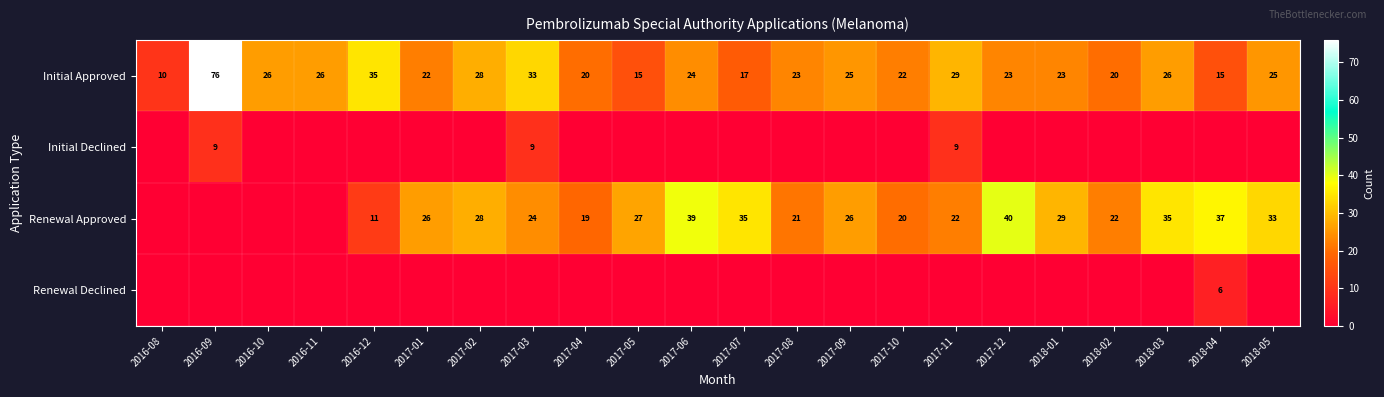

What is the sum of the Renewal Approved values at 2018-02 and 2018-05?

55